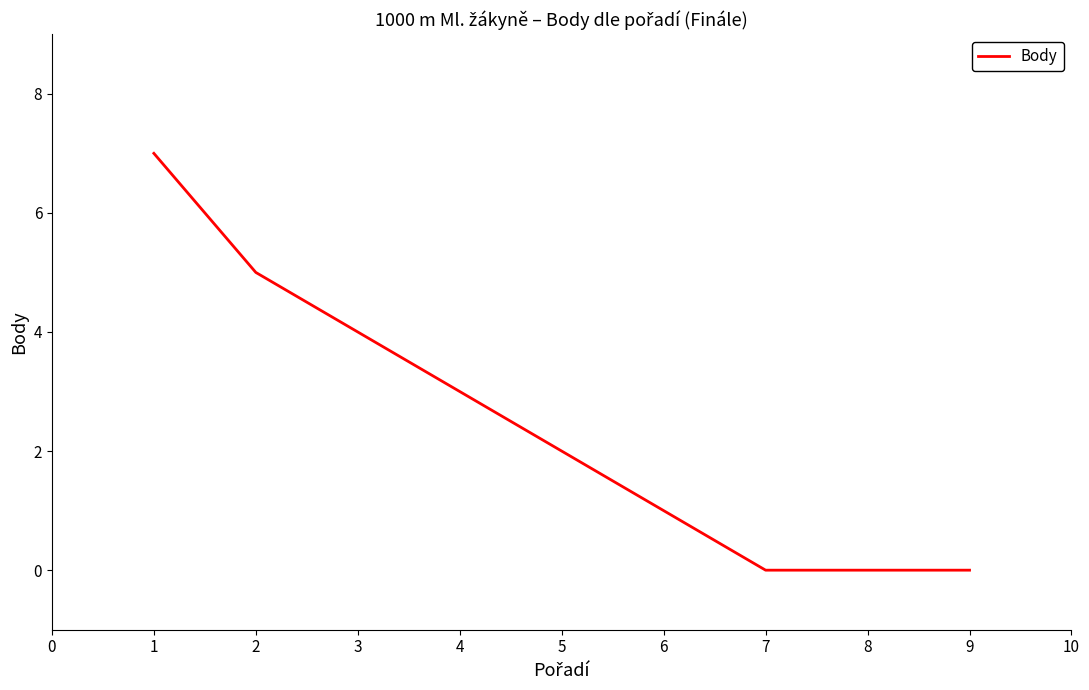

True or false: the data shows 7 at 1.

True